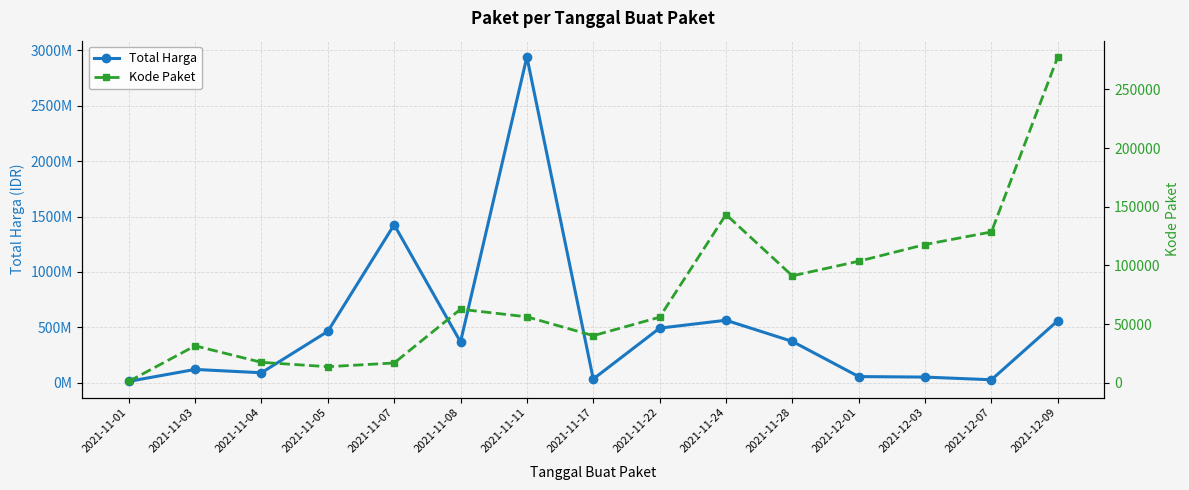

The value of Kode Paket at 2021-11-04 is 17379. True or false?

True